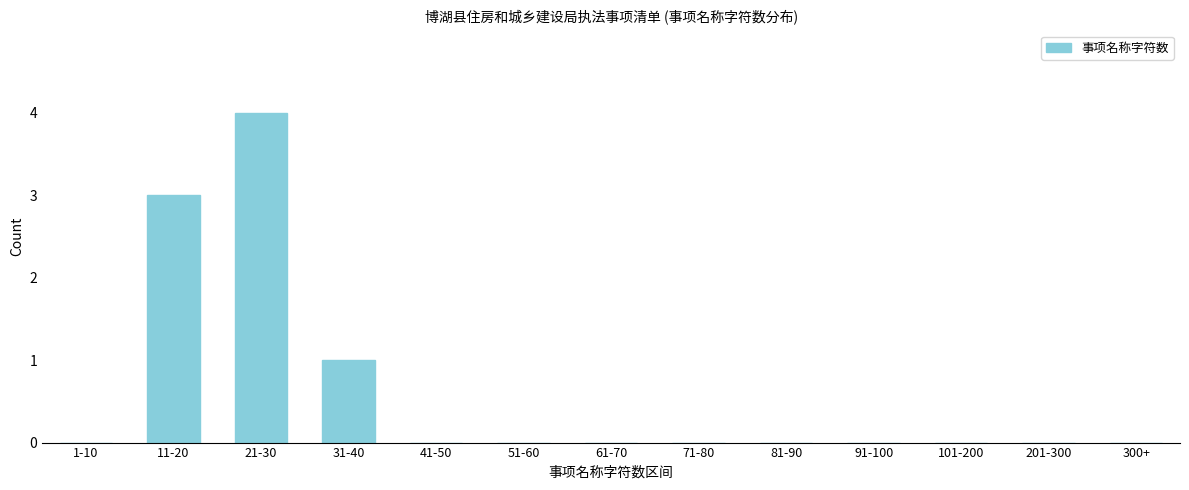

Reading left to right, what are all the values shown in this chart?

1-10=0	11-20=3	21-30=4	31-40=1	41-50=0	51-60=0	61-70=0	71-80=0	81-90=0	91-100=0	101-200=0	201-300=0	300+=0